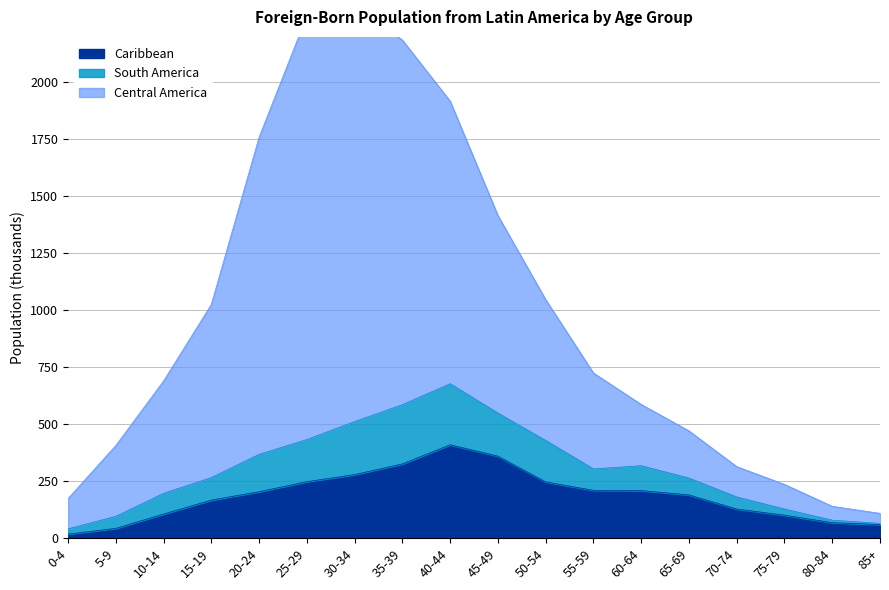

What is the highest value of the Caribbean series?

410